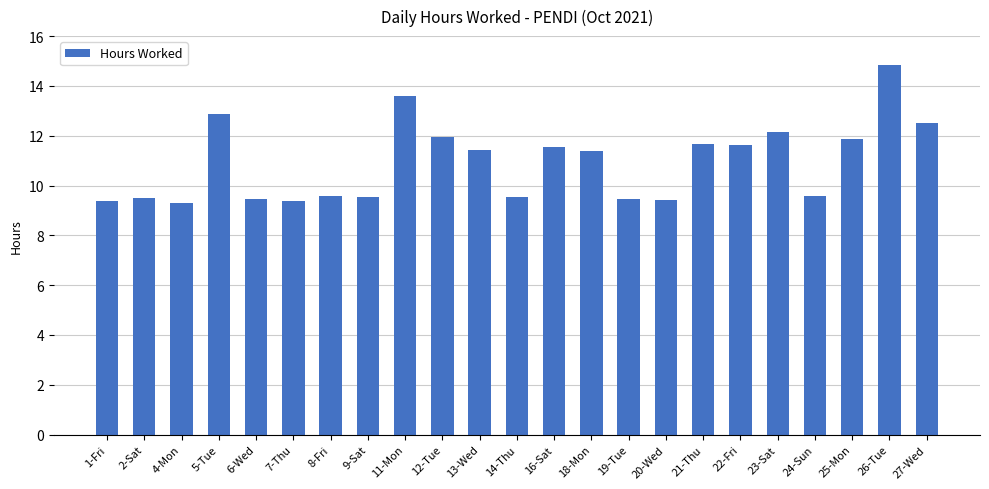

The chart shows a value of 9.6 at 24-Sun. True or false?

True